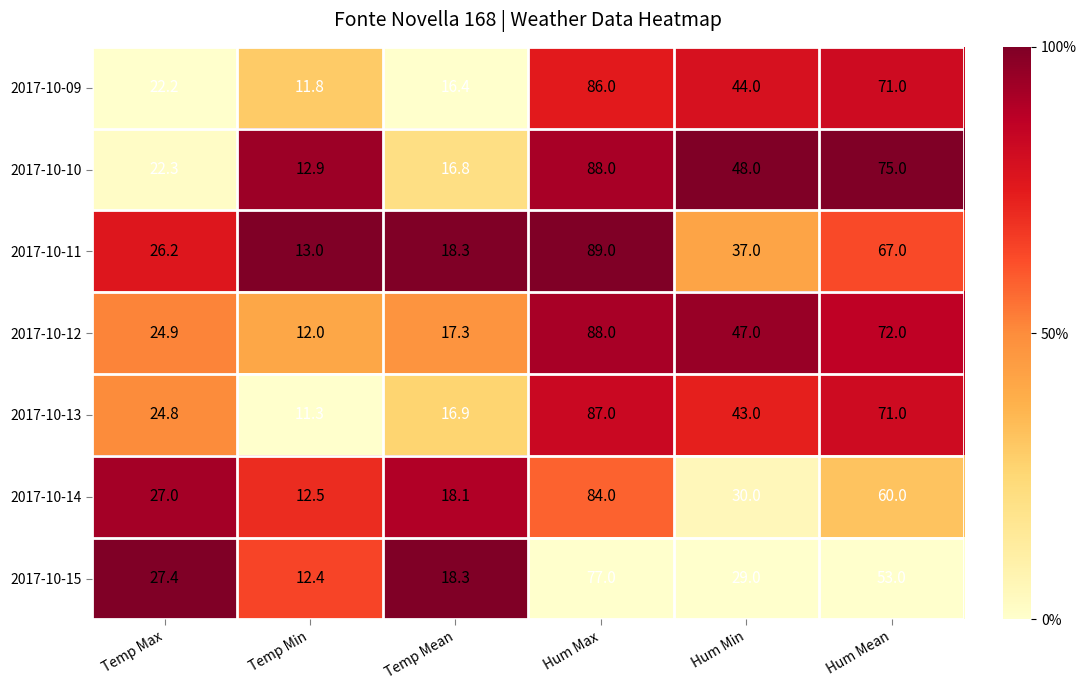

How many data points in 2017-10-14 are less than 30?

3